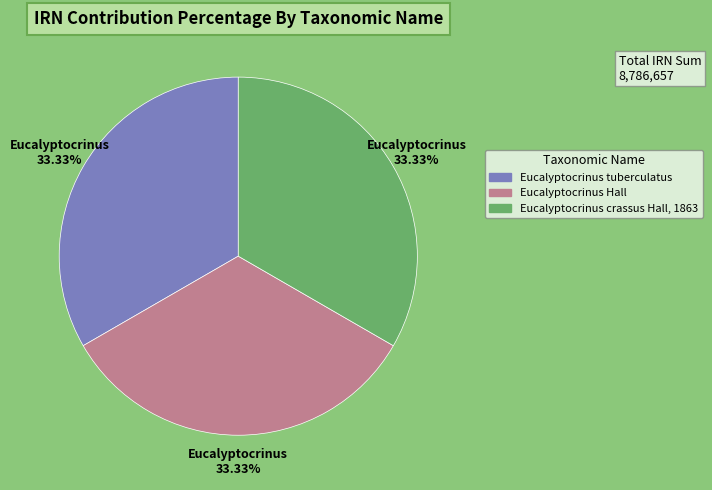

To the nearest percent, what percentage of the pie is Eucalyptocrinus crassus Hall, 1863?

33%